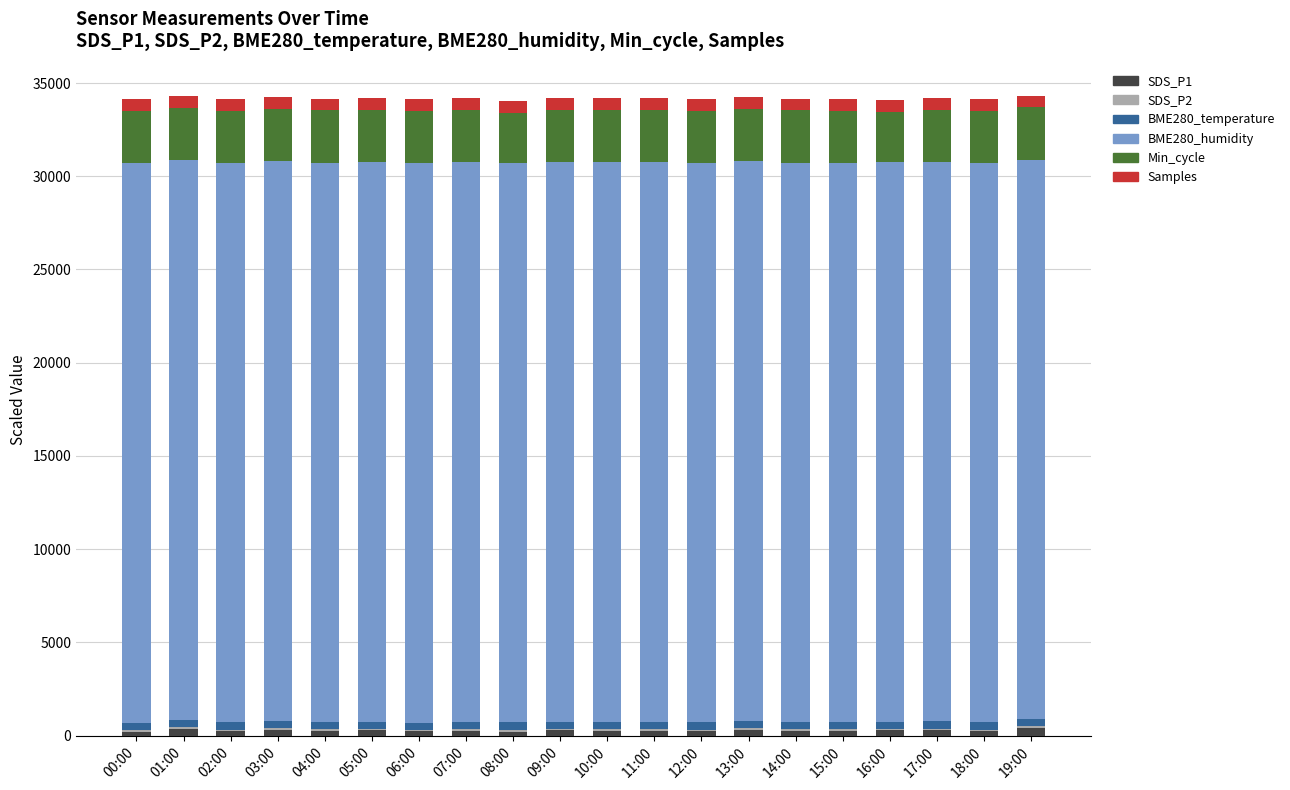

List the labels in order of SDS_P1 value, smallest first.

00:00, 08:00, 06:00, 02:00, 12:00, 15:00, 14:00, 18:00, 07:00, 04:00, 10:00, 11:00, 09:00, 17:00, 16:00, 05:00, 13:00, 03:00, 01:00, 19:00